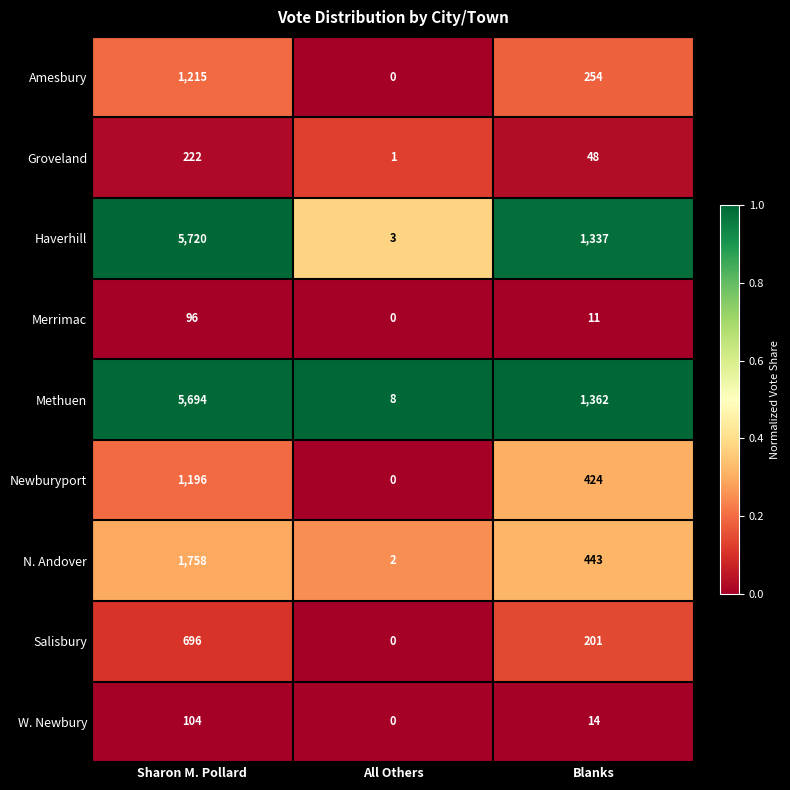

How many series are shown in this chart?

9